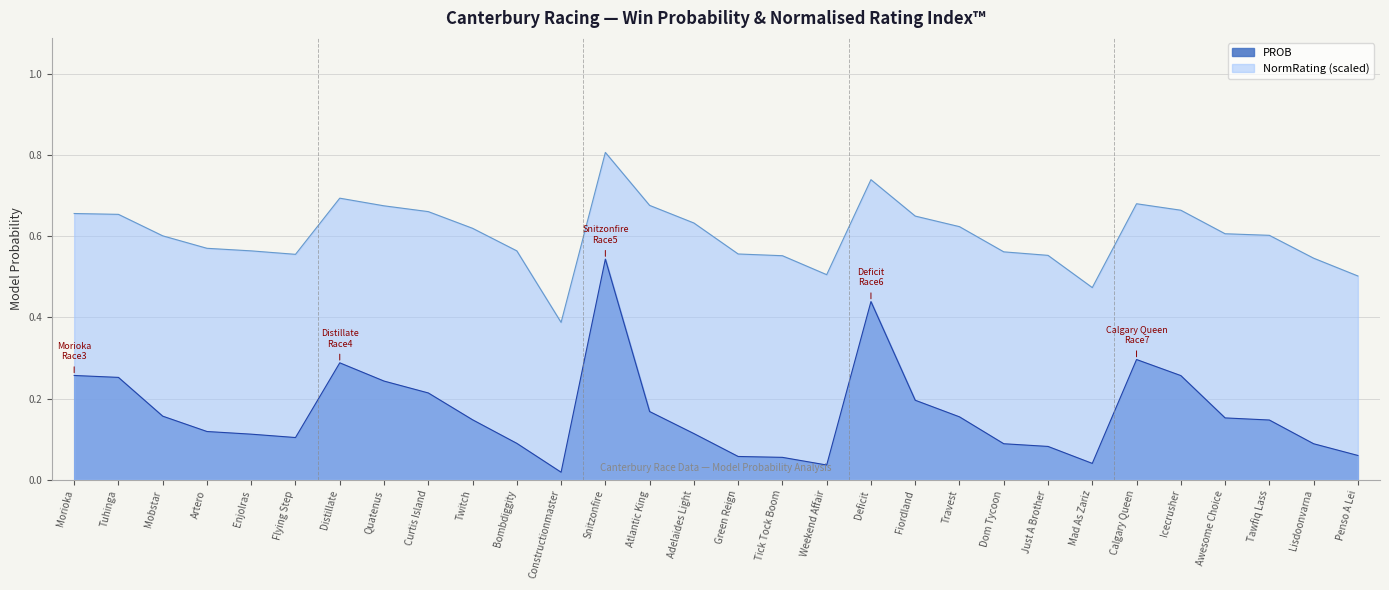

What are all the series names shown in the legend?

PROB, NormRating (scaled)